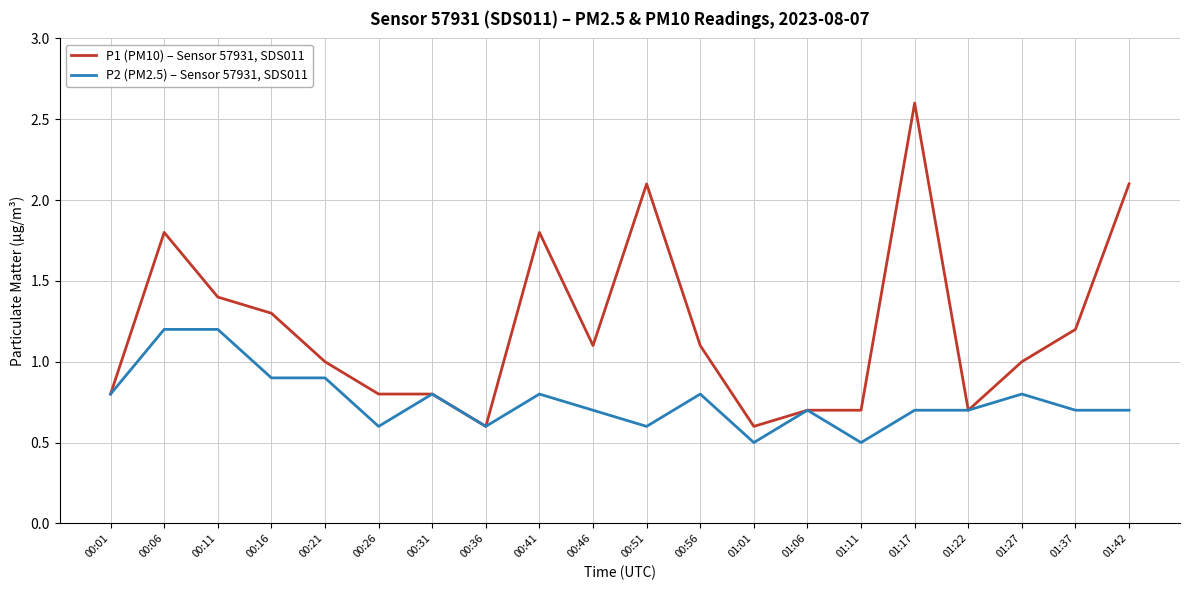

At which category is the sum across all series the highest?

01:17